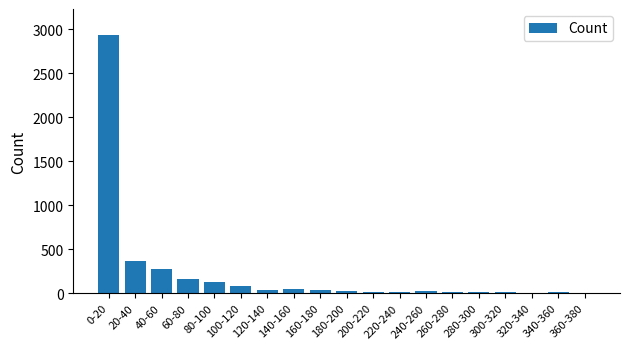

What is the maximum value shown in the chart?

2935